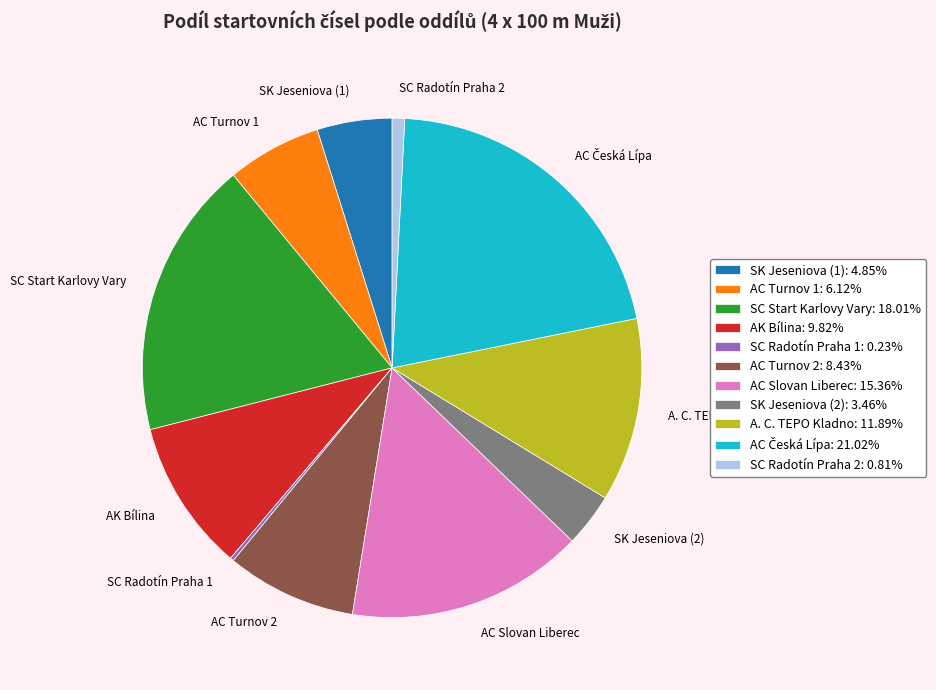

Do A. C. TEPO Kladno and AC Turnov 2 together represent more than half of the pie?

No